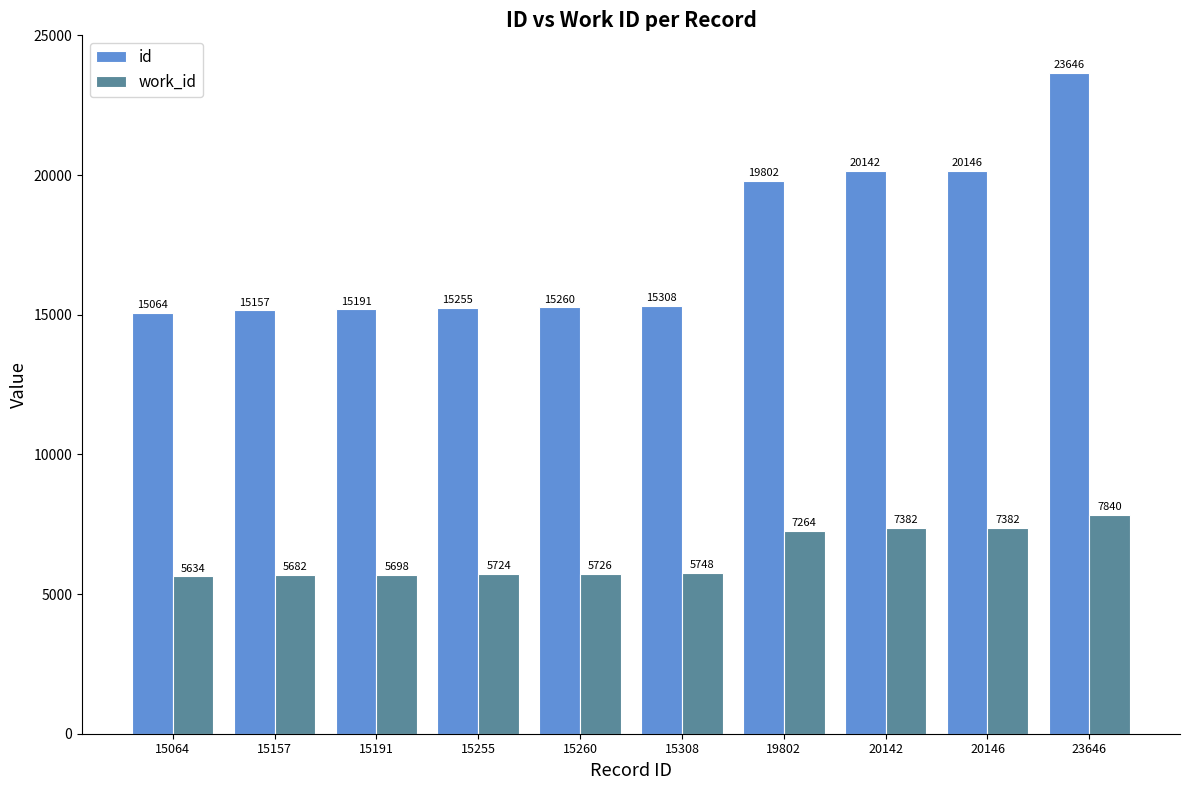

Is the value of id at 20146 greater than the value of work_id at 15260?

Yes